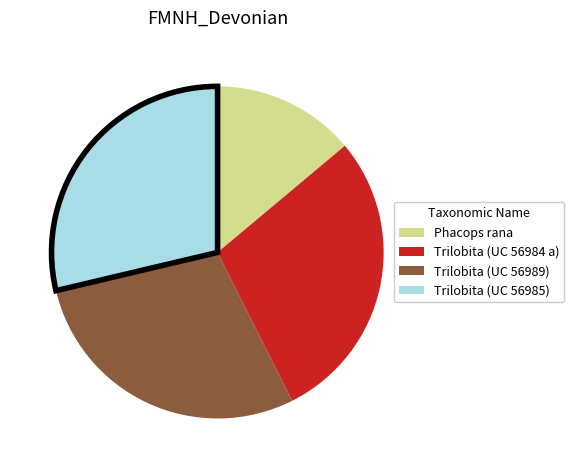

True or false: Trilobita (UC 56985) accounts for 29% of the total.

True